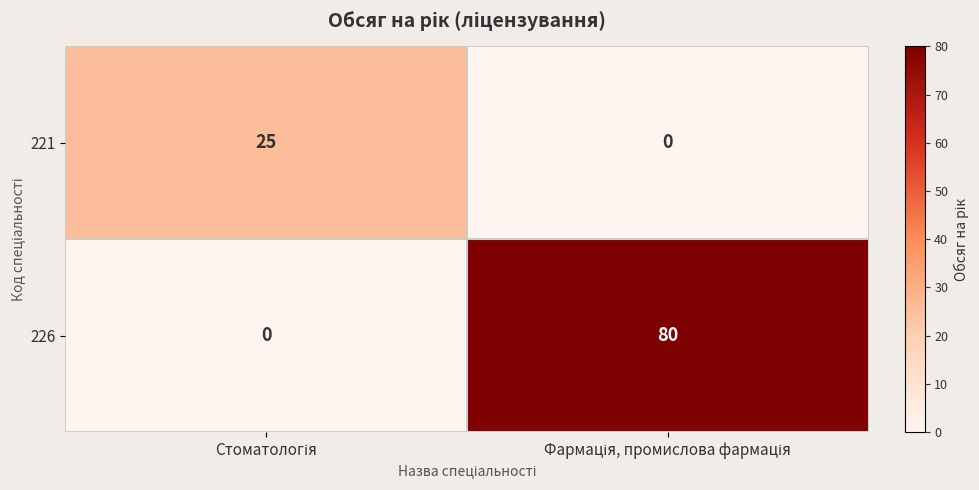

Which series has the largest total across all categories?

226